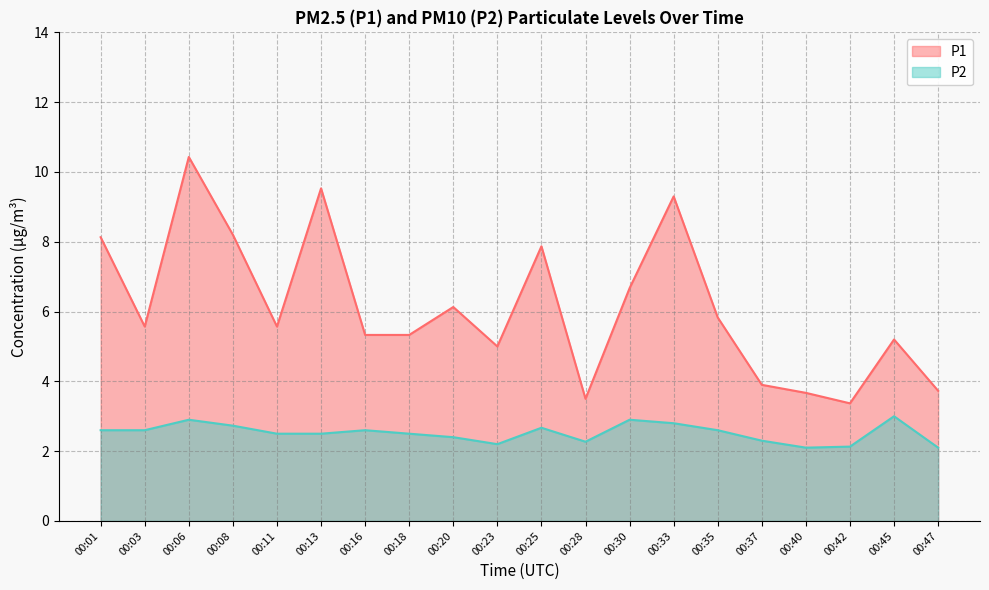

In P2, how many points are higher than both neighbors (excluding endpoints)?

5